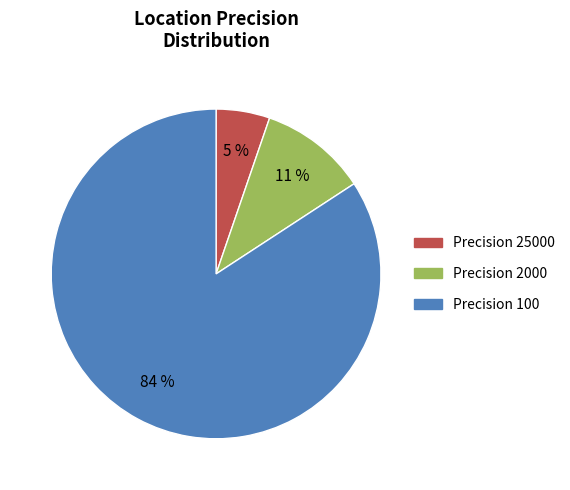

To the nearest percent, what is the average slice percentage?

33%